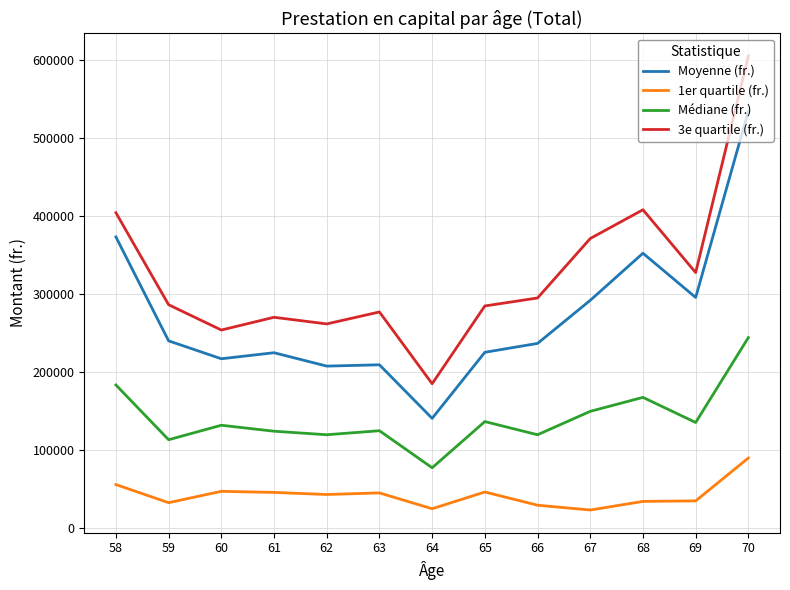

True or false: 3e quartile (fr.) and Moyenne (fr.) intersect in this chart.

False